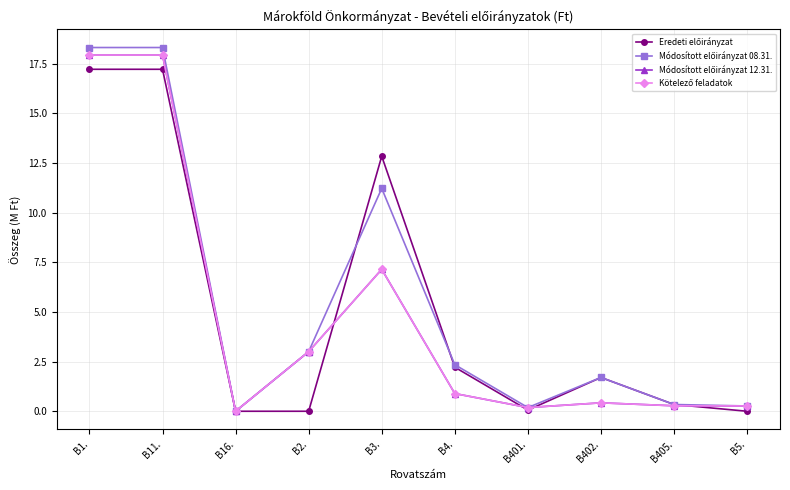

List the labels in order of Módosított előirányzat 12.31. value, largest first.

B1., B11., B3., B2., B4., B402., B405., B5., B401., B16.